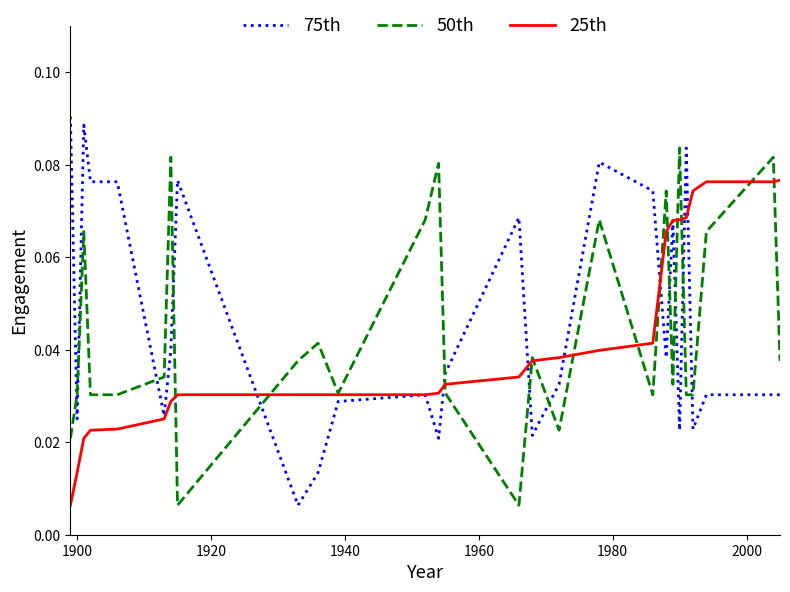

After their last crossing, which series has the higher values: 50th or 75th?

50th